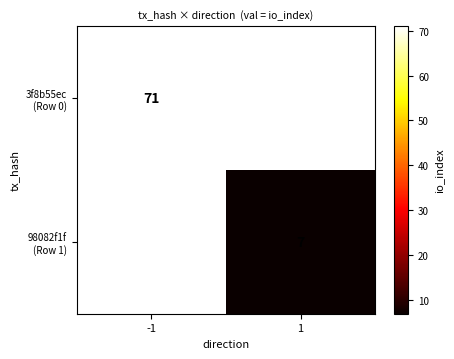

The value of 3f8b55ec (Row 0) at -1 is 109.7. True or false?

False